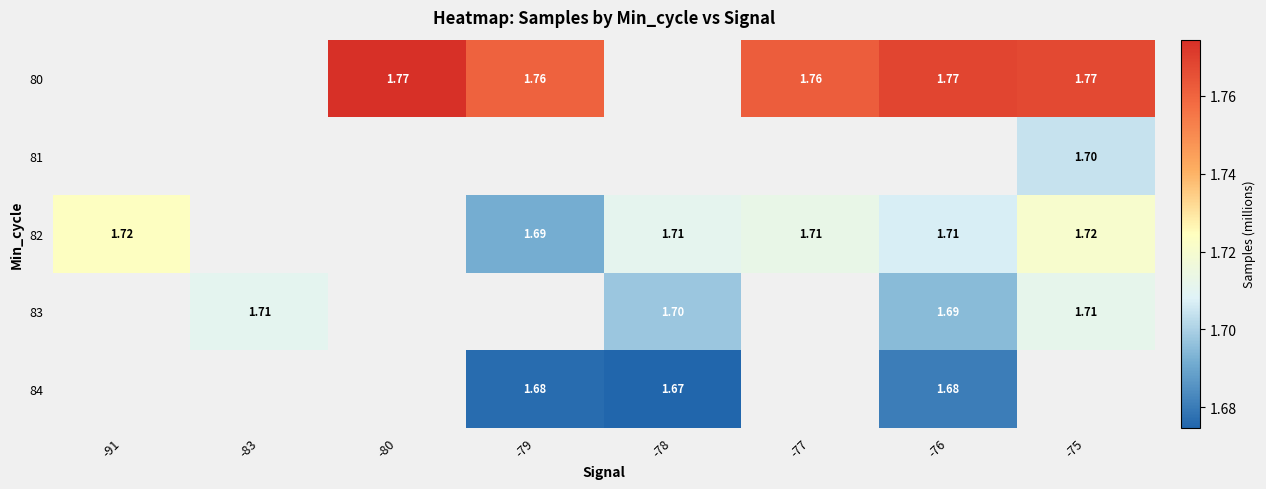

Count the number of data series in this chart.

5